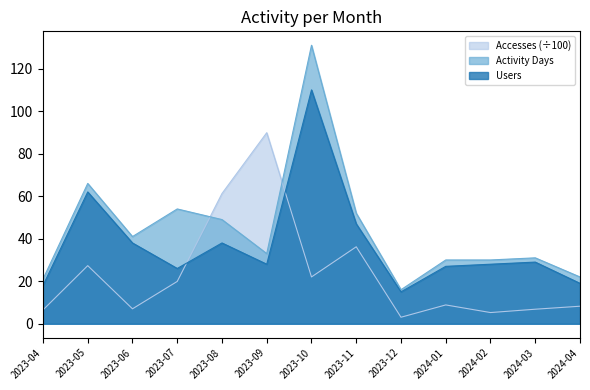

What is the label of the 12th point from the left?

2024-03